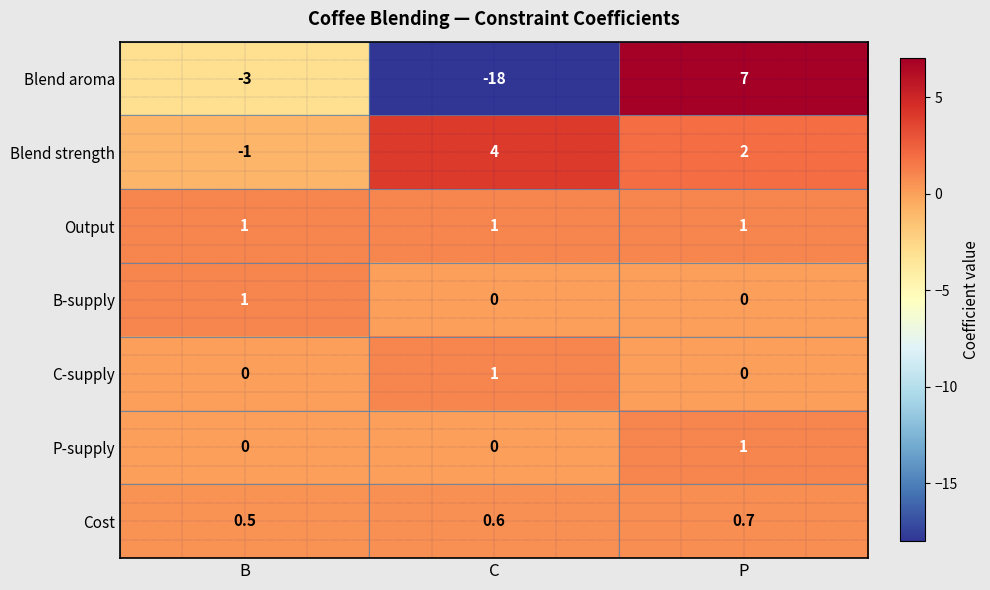

What is the difference between the Blend strength values at P and C?

2.0